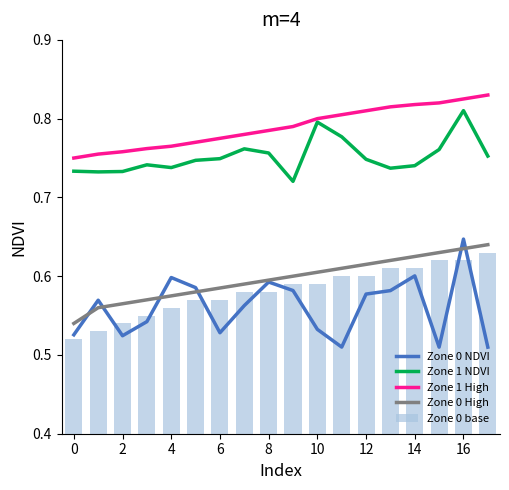

True or false: Zone 0 High has a value of 0.4 at 8.

False